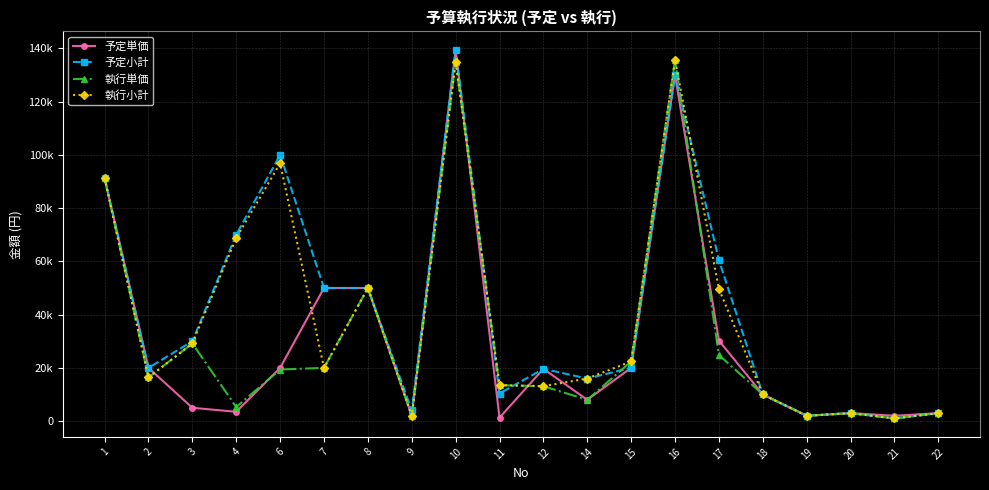

Reading left to right, extract all data points from this chart.

予定単価: 1=91280	2=20000	3=5000	4=3500	6=20000	7=50000	8=50000	9=2000	10=139440	11=1296	12=19632	14=8000	15=20000	16=130000	17=30240	18=10000	19=2000	20=3000	21=2000	22=3000
予定小計: 1=91280	2=20000	3=30000	4=70000	6=100000	7=50000	8=50000	9=4000	10=139440	11=10368	12=19632	14=16000	15=20000	16=130000	17=60480	18=10000	19=2000	20=3000	21=1000	22=3000
執行単価: 1=91280	2=16400	3=29160	4=5292	6=19366	7=20000	8=50000	9=2000	10=135000	11=13500	12=13107	14=8000	15=22400	16=135583	17=24840	18=10000	19=2000	20=3000	21=1000	22=3000
執行小計: 1=91280	2=16400	3=29160	4=68796	6=96830	7=20000	8=50000	9=2000	10=135000	11=13500	12=13107	14=16000	15=22400	16=135583	17=49680	18=10000	19=2000	20=3000	21=1000	22=3000